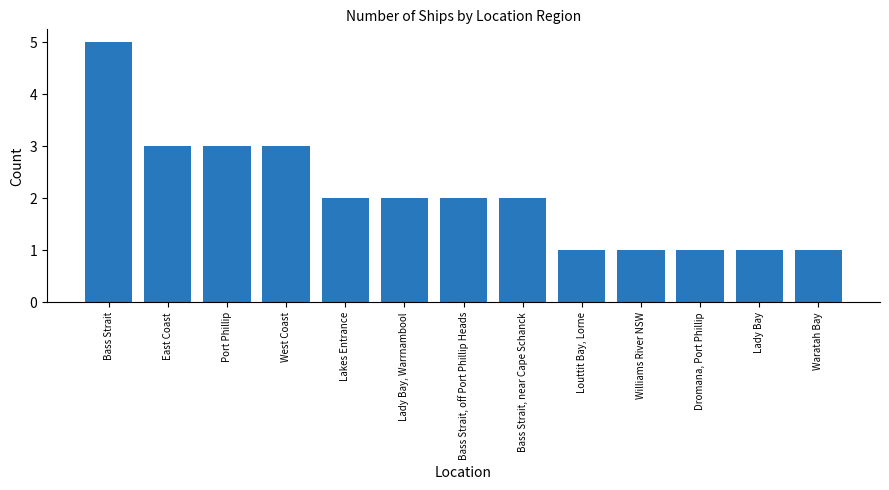

Read the value at West Coast.

3